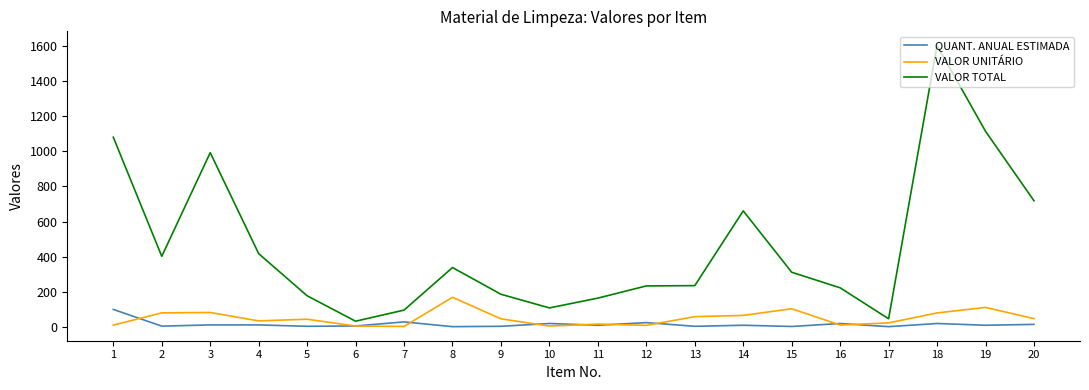

What is the sum of the QUANT. ANUAL ESTIMADA values at 12 and 11?

35.0